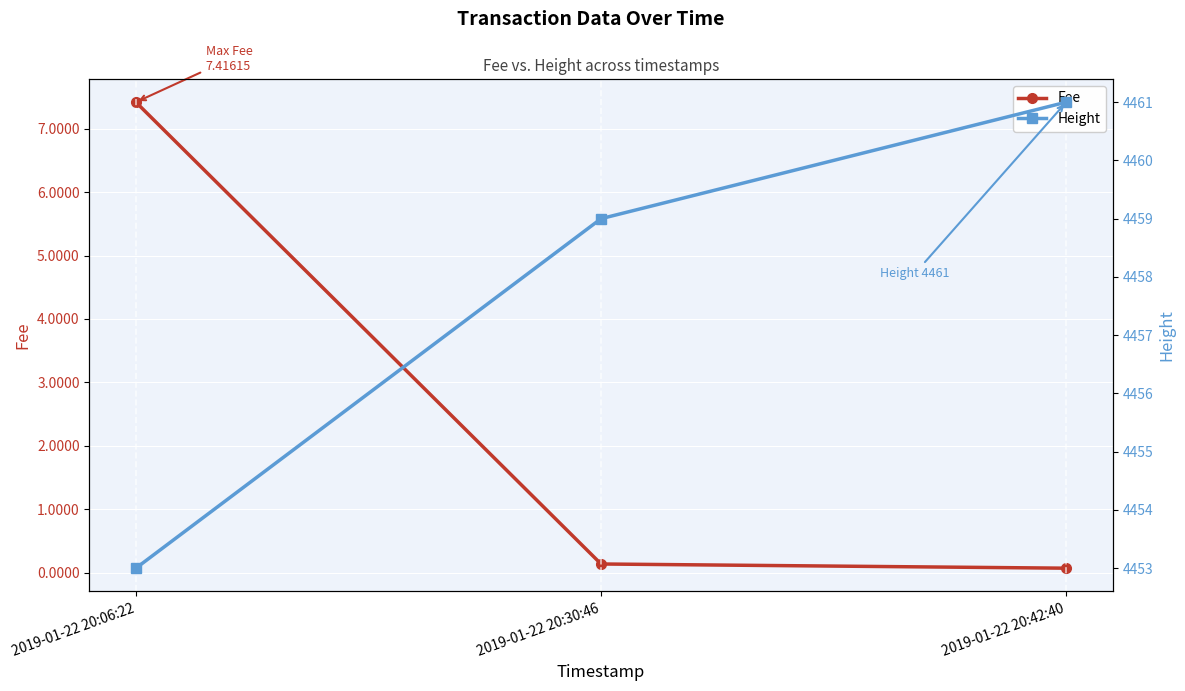

How many lines are shown in the chart?

2